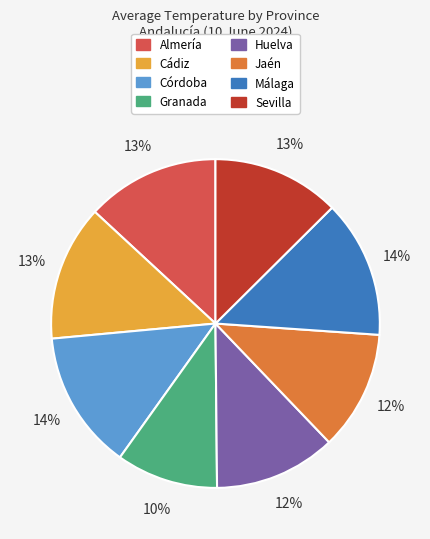

To the nearest percent, what portion does Huelva represent?

12%